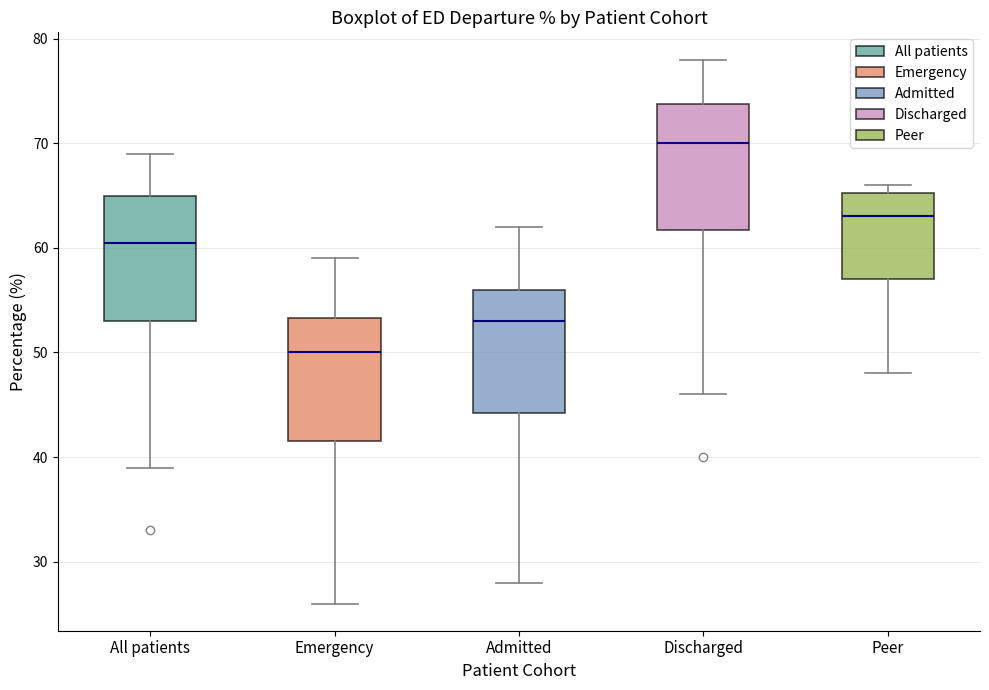

Which box has the lowest median line?

Emergency